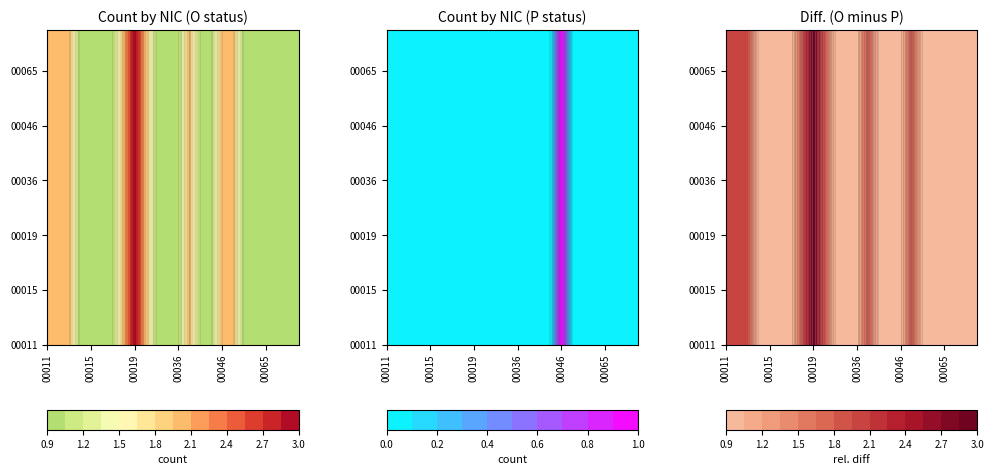

Is the value of 00149 at O greater than the value of 00012 at P?

Yes